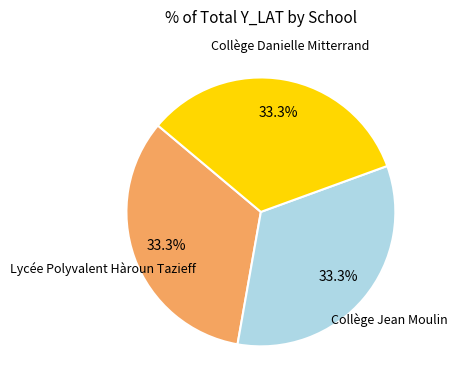

How many slices are in this pie chart?

3